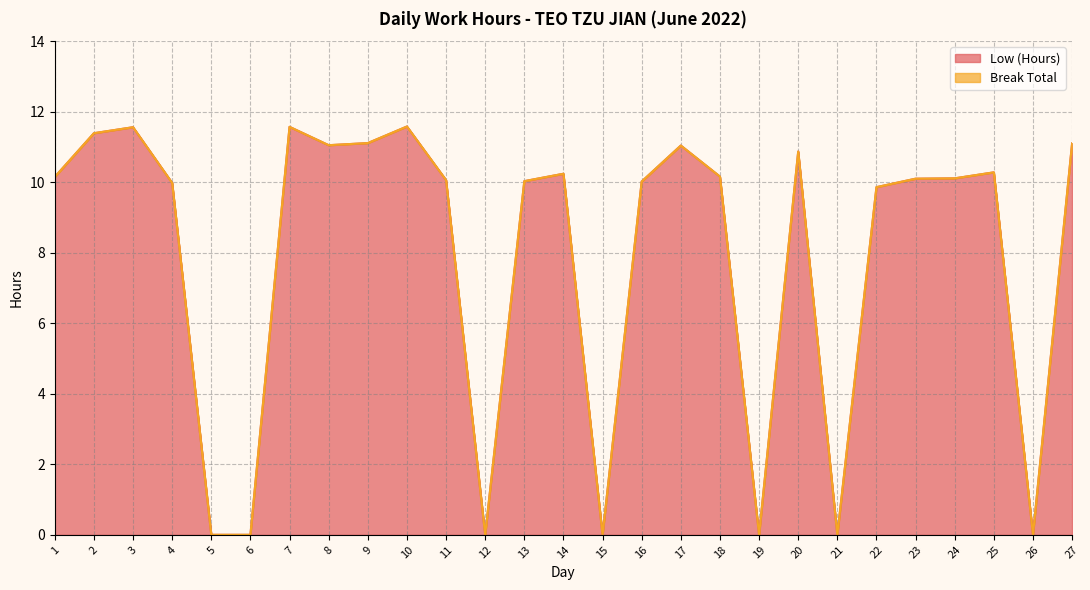

The value at 10 is 11.6. True or false?

True